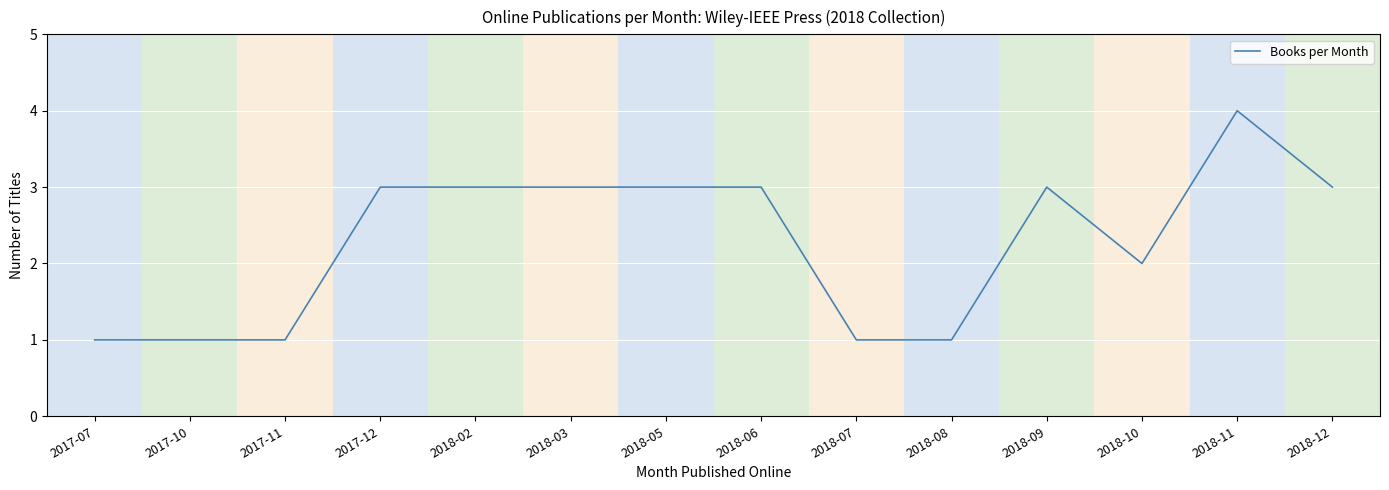

Which has a higher value, 2018-09 or 2017-10?

2018-09